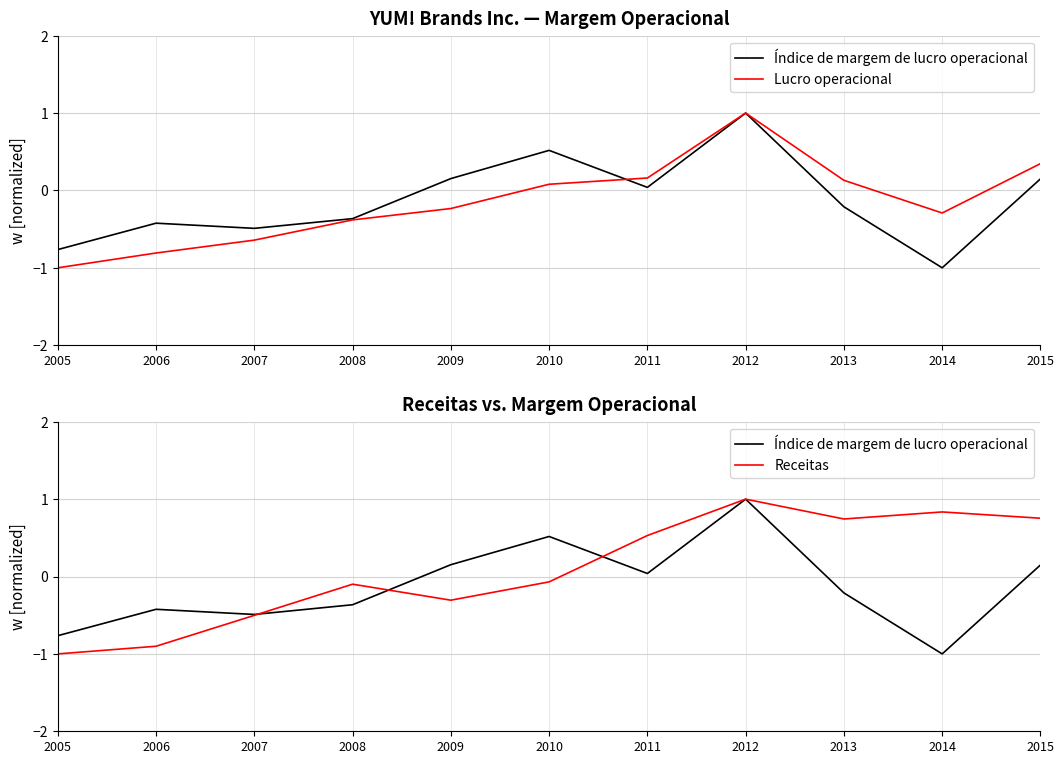

Where is the first local minimum for Índice de margem de lucro operacional?

2007